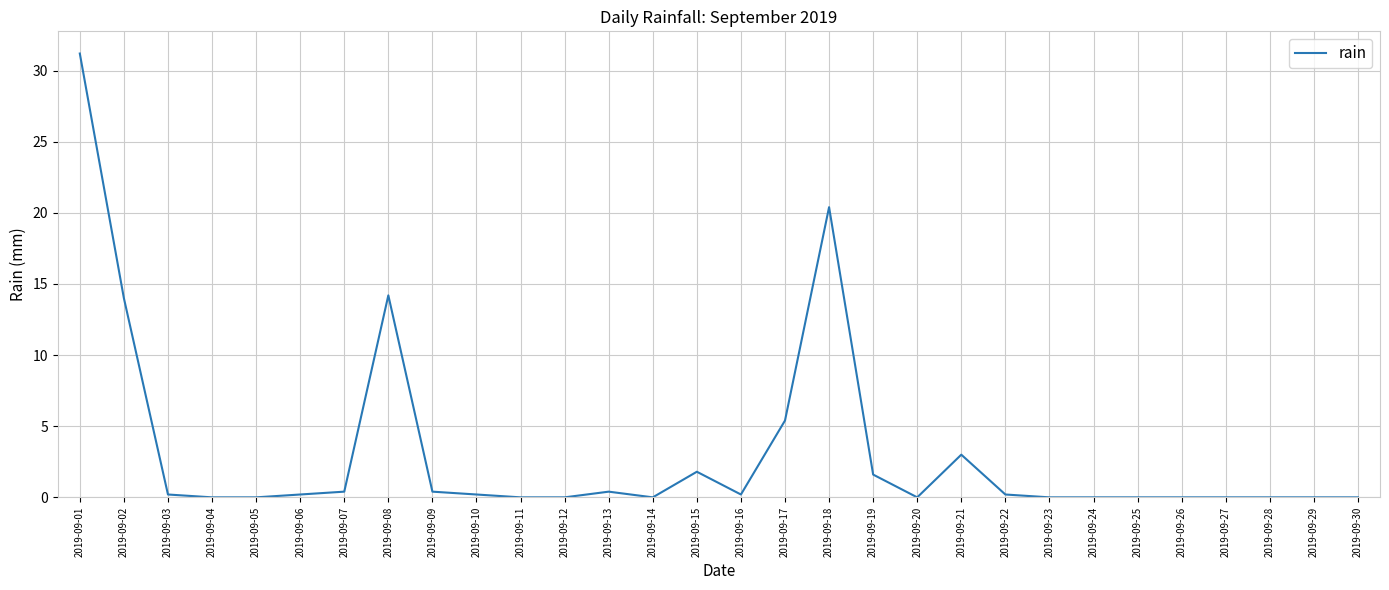

How many categories are shown in the chart?

30